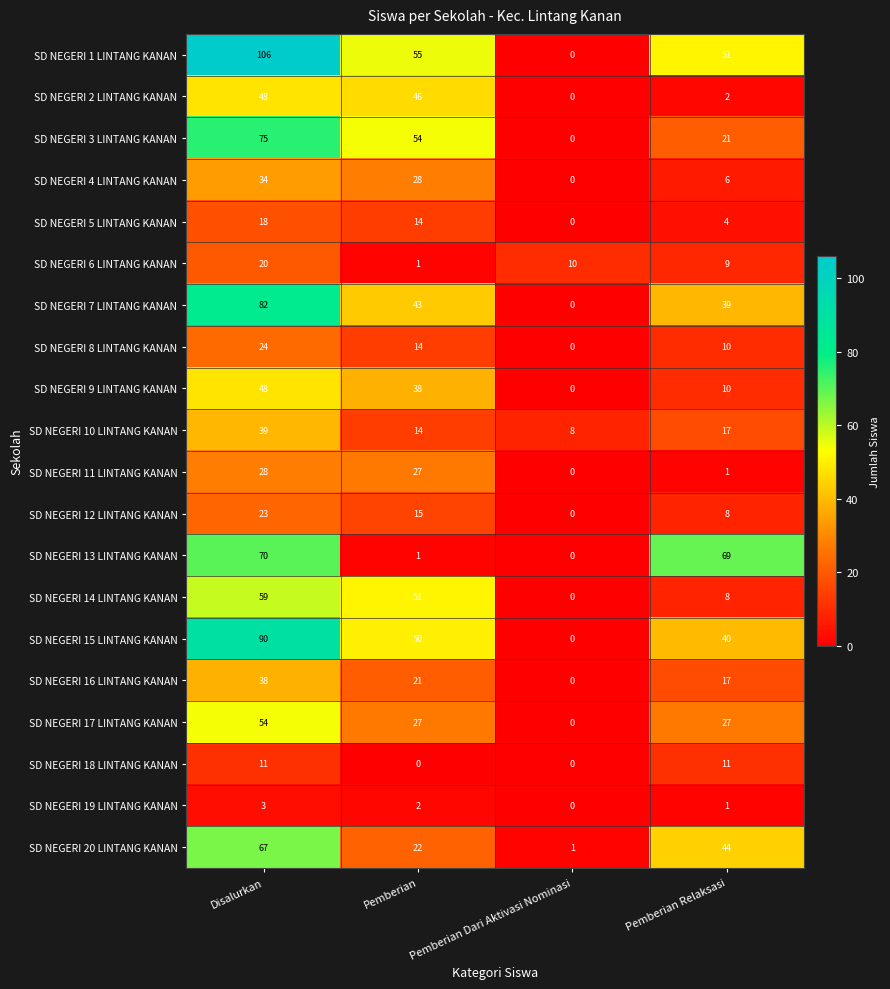

Which series has the largest total across all categories?

SD NEGERI 1 LINTANG KANAN